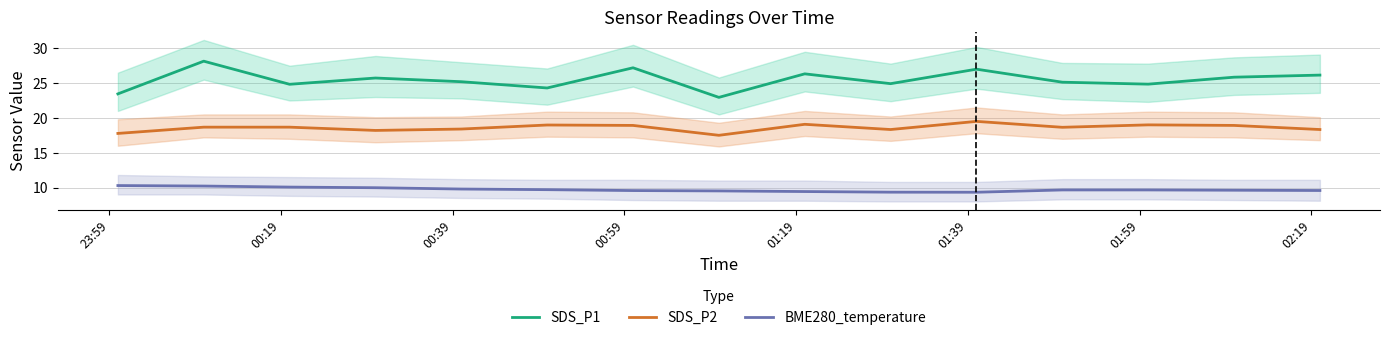

True or false: SDS_P2 and SDS_P1 cross at least once.

False